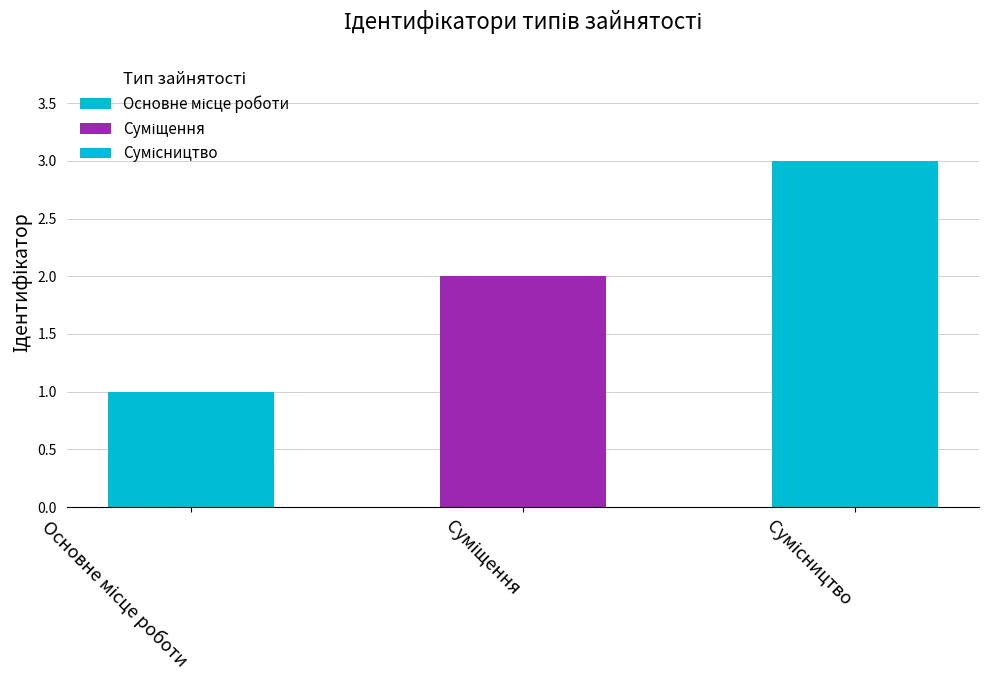

What is the label of the 1st bar from the left?

Основне місце роботи